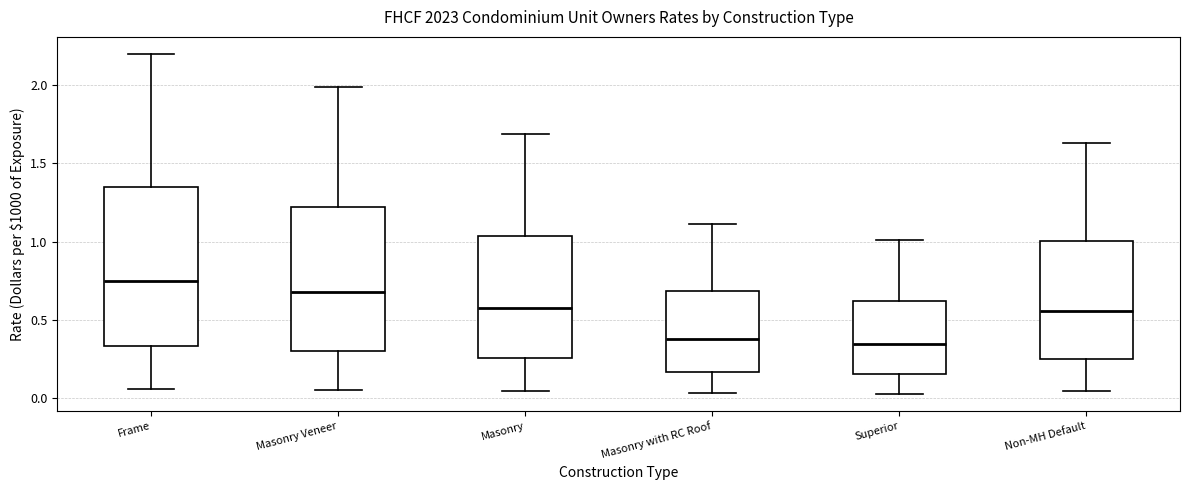

Reading left to right, read every box against the y-axis: the position of its median line, the range the box covers, and the ends of its whiskers. The values are not printed on the chart, so give them approximately, as read against the axis.

Frame: median 0.75, box 0.35 to 1.35, whiskers 0.05 to 2.20
Masonry Veneer: median 0.70, box 0.30 to 1.20, whiskers 0.05 to 2.00
Masonry: median 0.60, box 0.25 to 1.05, whiskers 0.05 to 1.70
Masonry with RC Roof: median 0.40, box 0.15 to 0.70, whiskers 0.05 to 1.10
Superior: median 0.35, box 0.15 to 0.60, whiskers 0.05 to 1.00
Non-MH Default: median 0.55, box 0.25 to 1.00, whiskers 0.05 to 1.65